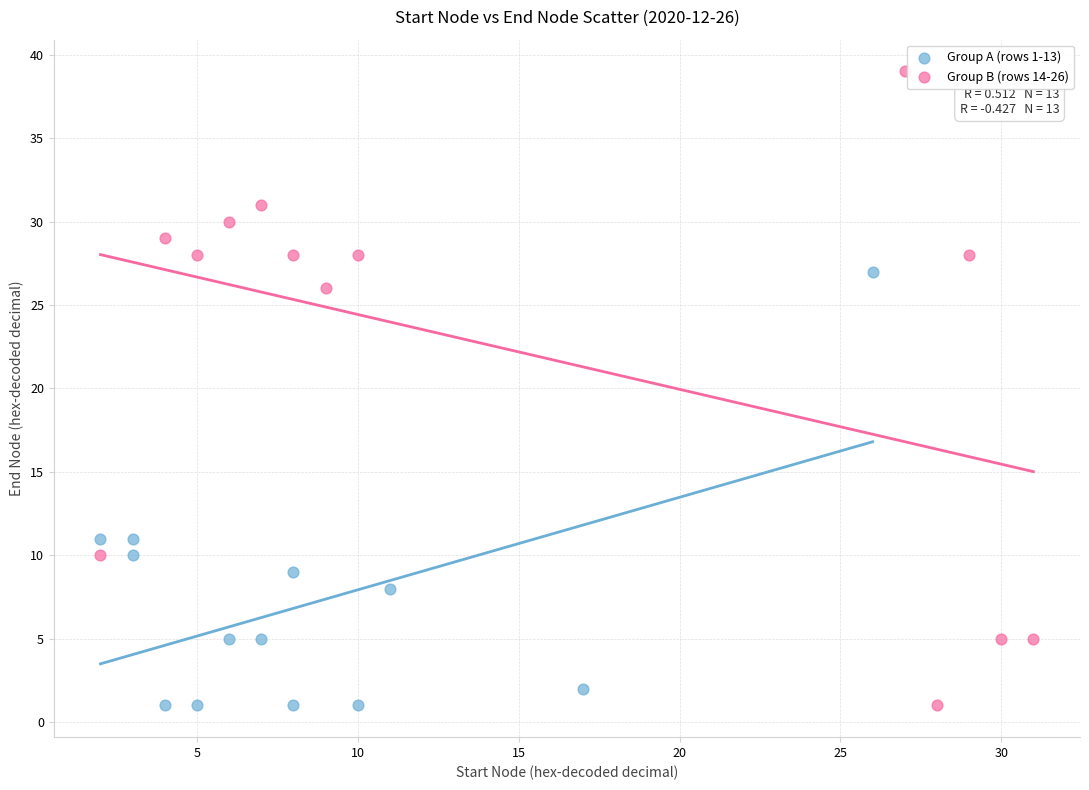

Which series has the widest spread of Y values?

Group B (rows 14-26)